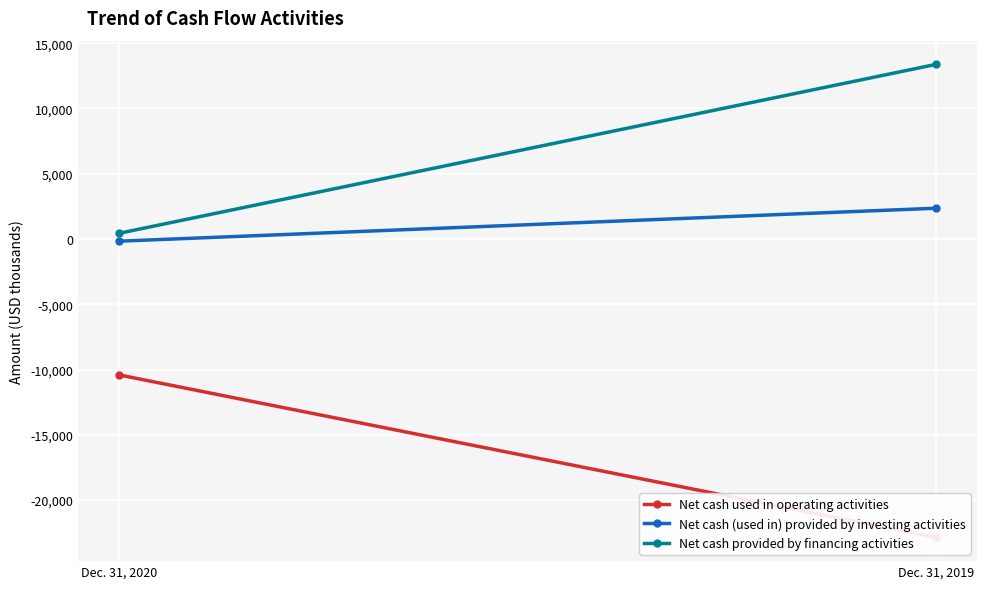

How many data points in Net cash (used in) provided by investing activities are less than 2356?

1